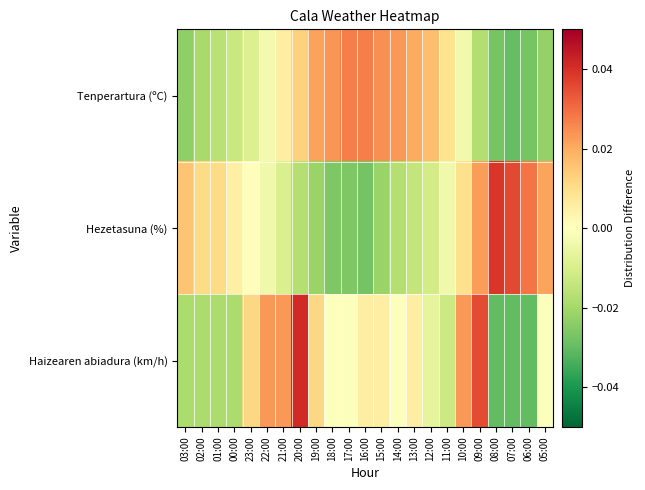

At how many categories does at least one series exceed 0?

23